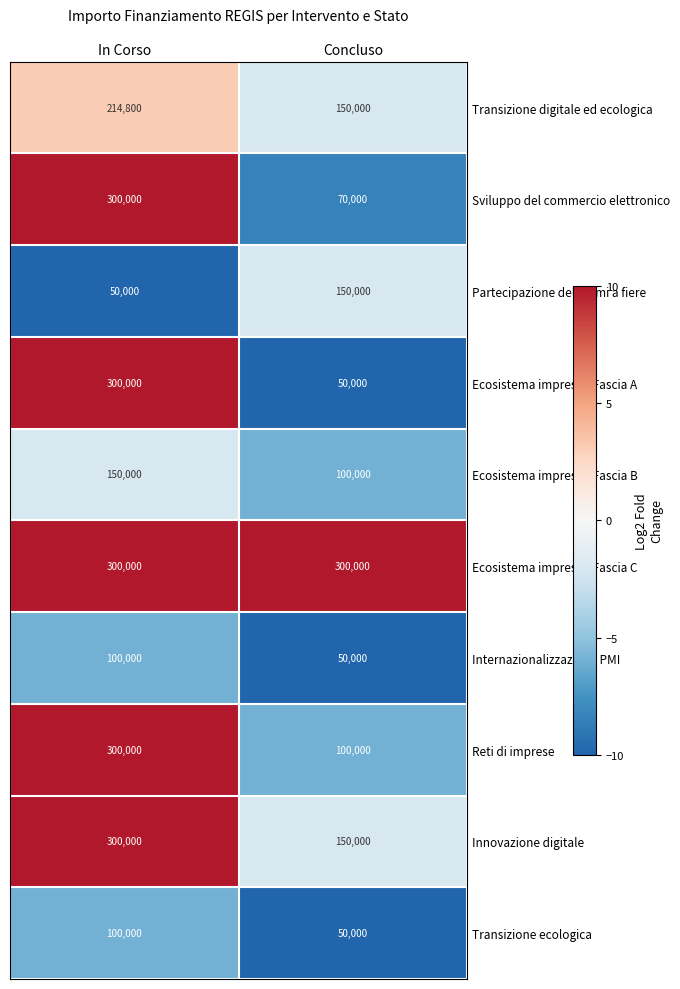

What is the difference between the maximum and minimum values in the Reti di imprese series?

200000